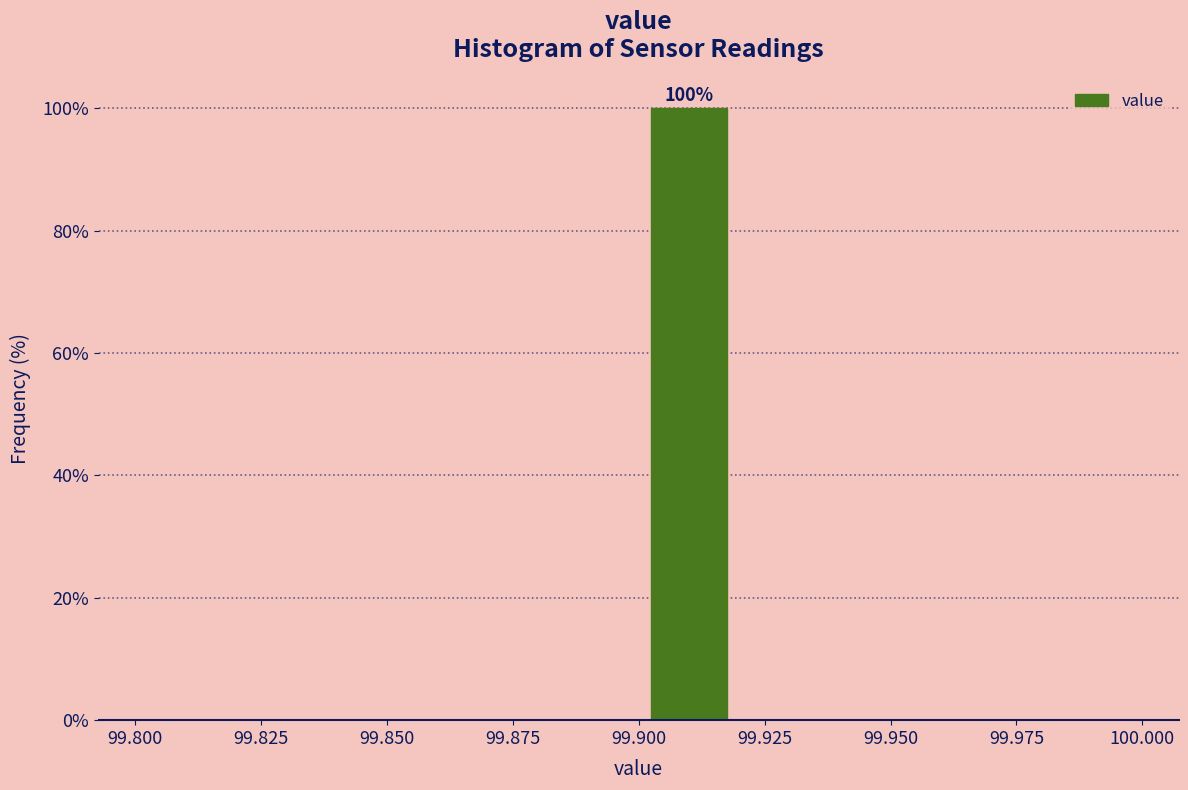

Over which range of the x-axis is the bar tallest?

99.90 to 99.92